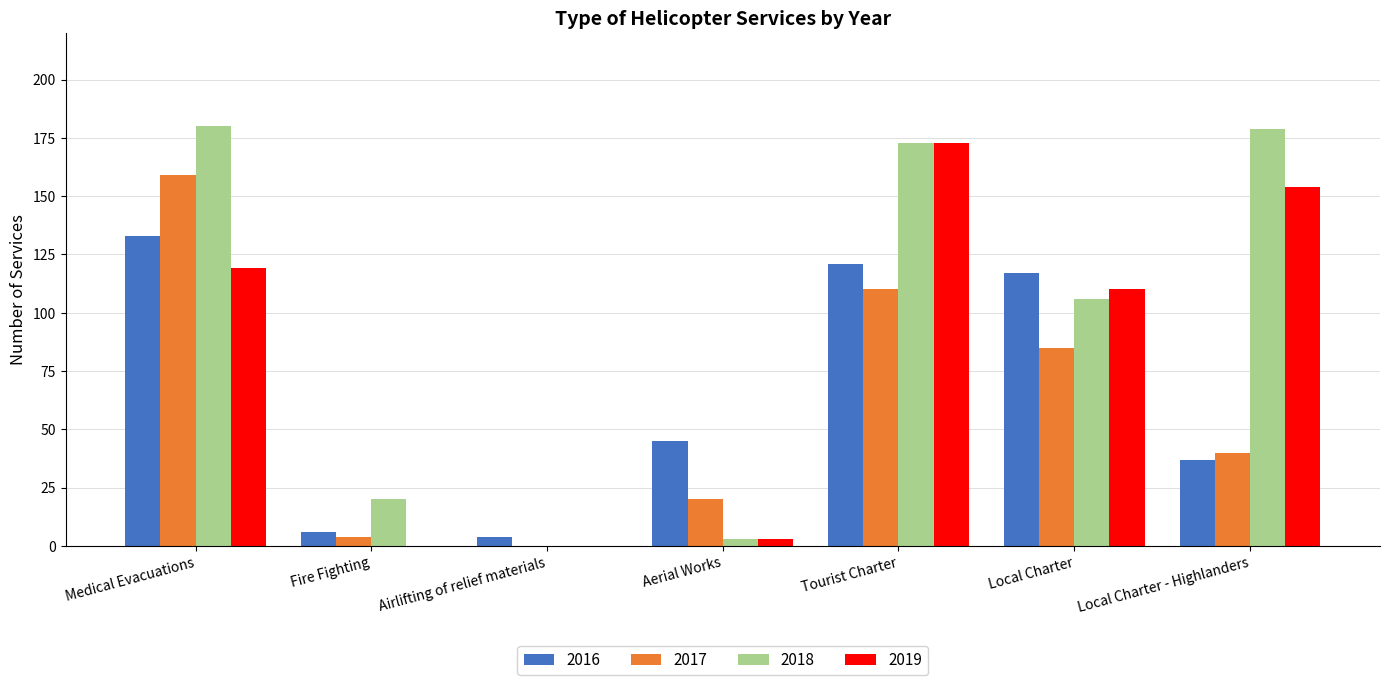

What is the total value across all series at Local Charter?

418